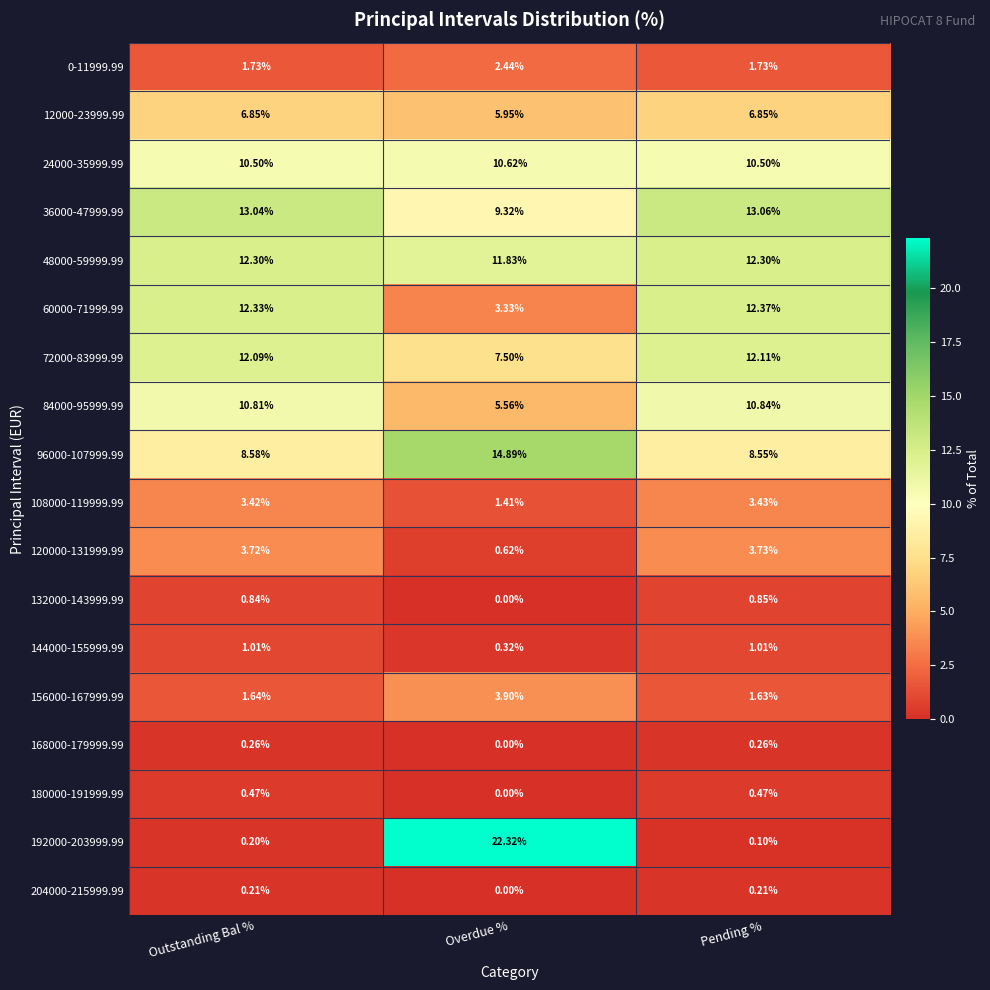

At which category is the sum across all series the highest?

Overdue %